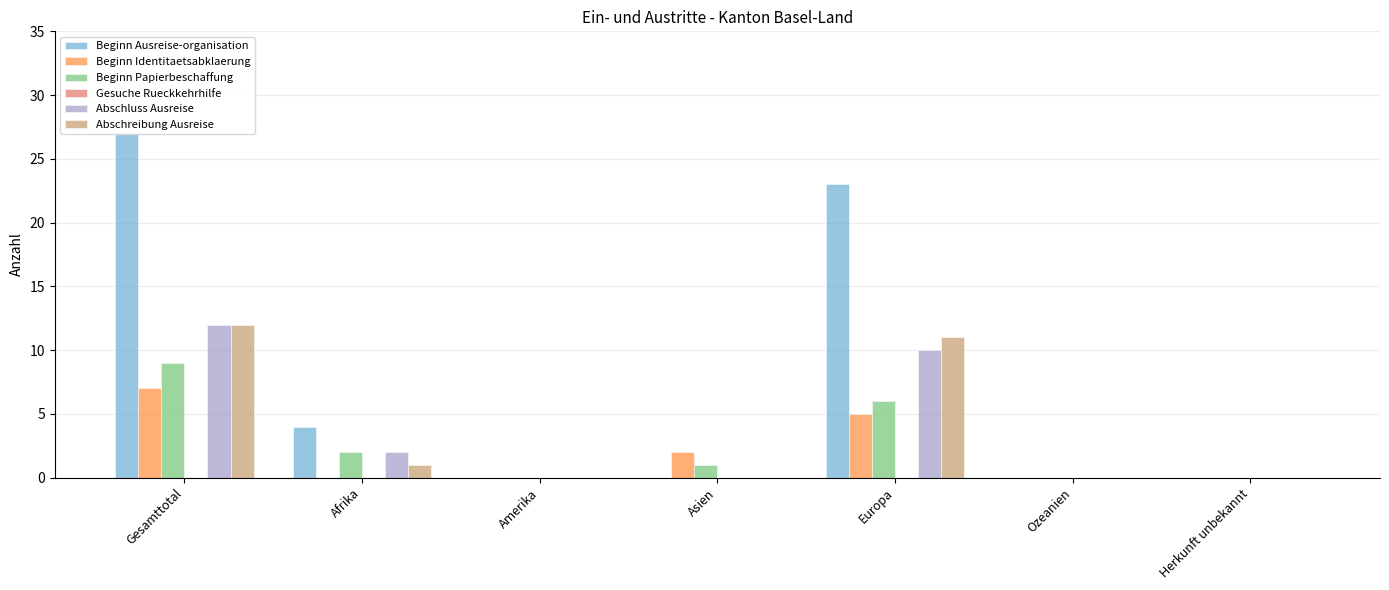

What is the average value of the Abschreibung Ausreise series?

3